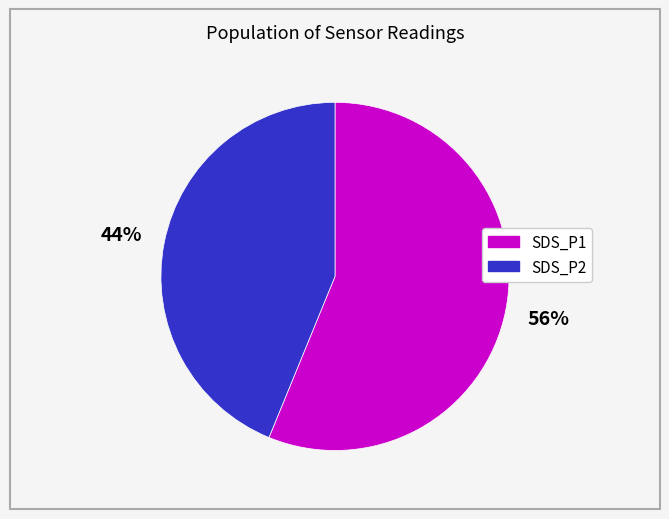

Rank the categories by value from highest to lowest.

SDS_P1, SDS_P2